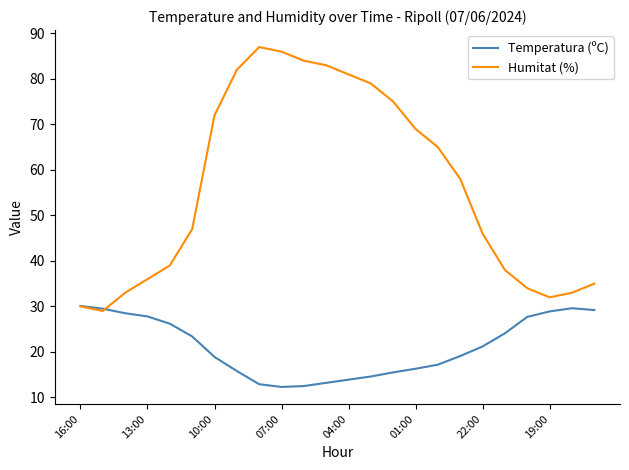

What is the difference between the maximum and minimum values in the Temperatura (ºC) series?

17.8